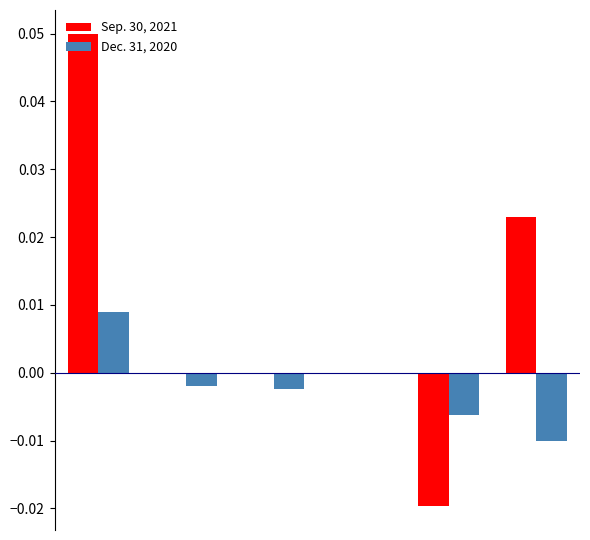

Which series has the largest total across all categories?

Sep. 30, 2021